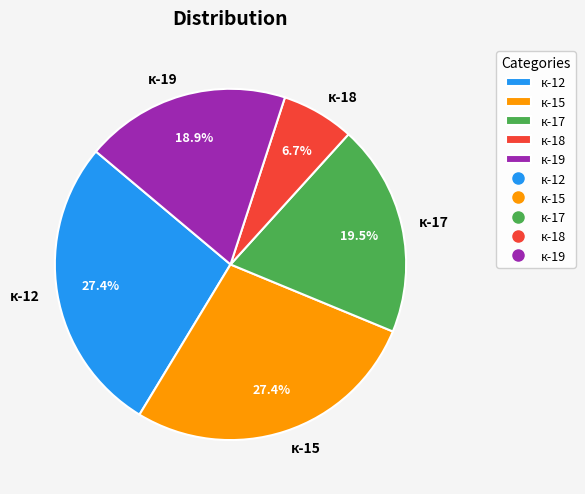

What is the total percentage of к-18 and к-17?

26.2%